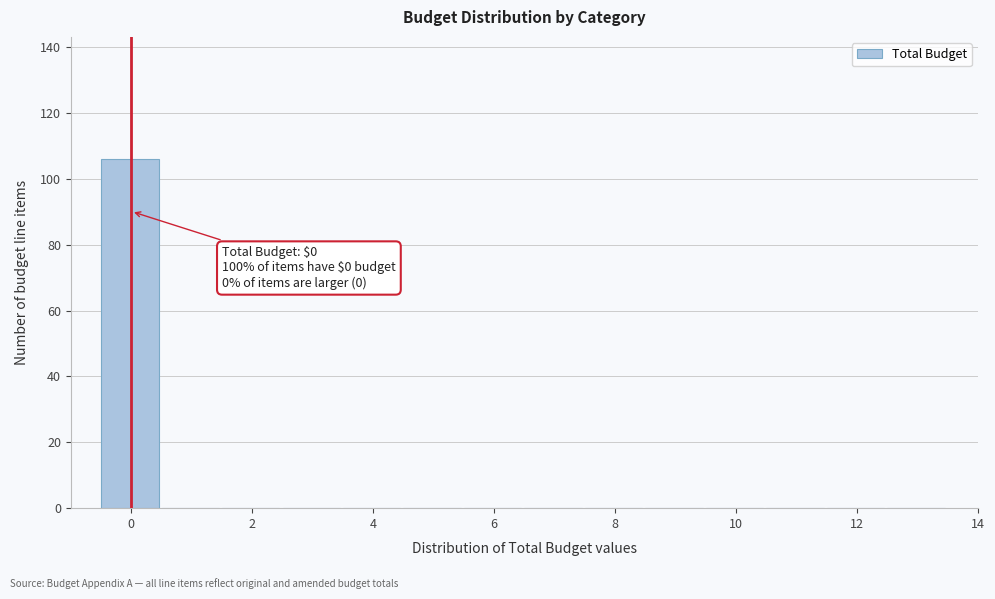

Over which range of the x-axis is the bar tallest?

-0.5 to 0.5